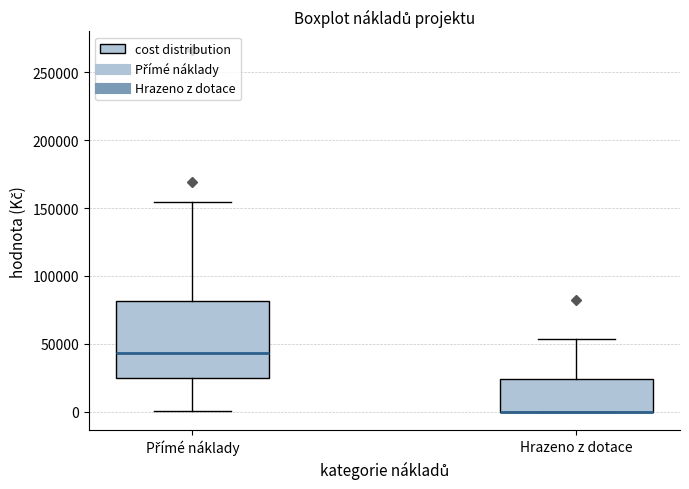

Comparing the boxes themselves (not the whiskers), which one is the tallest?

Přímé náklady